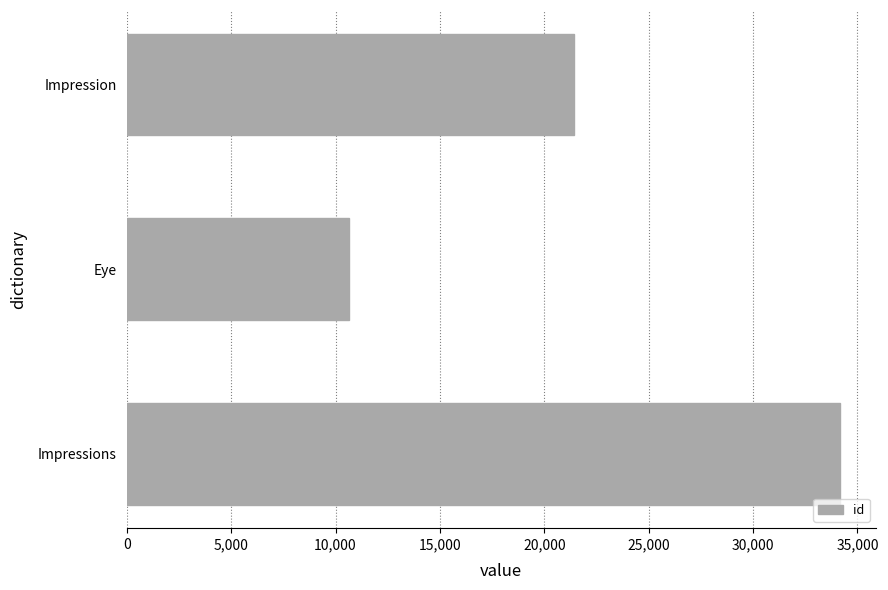

True or false: the data shows 34172 at Impressions.

True